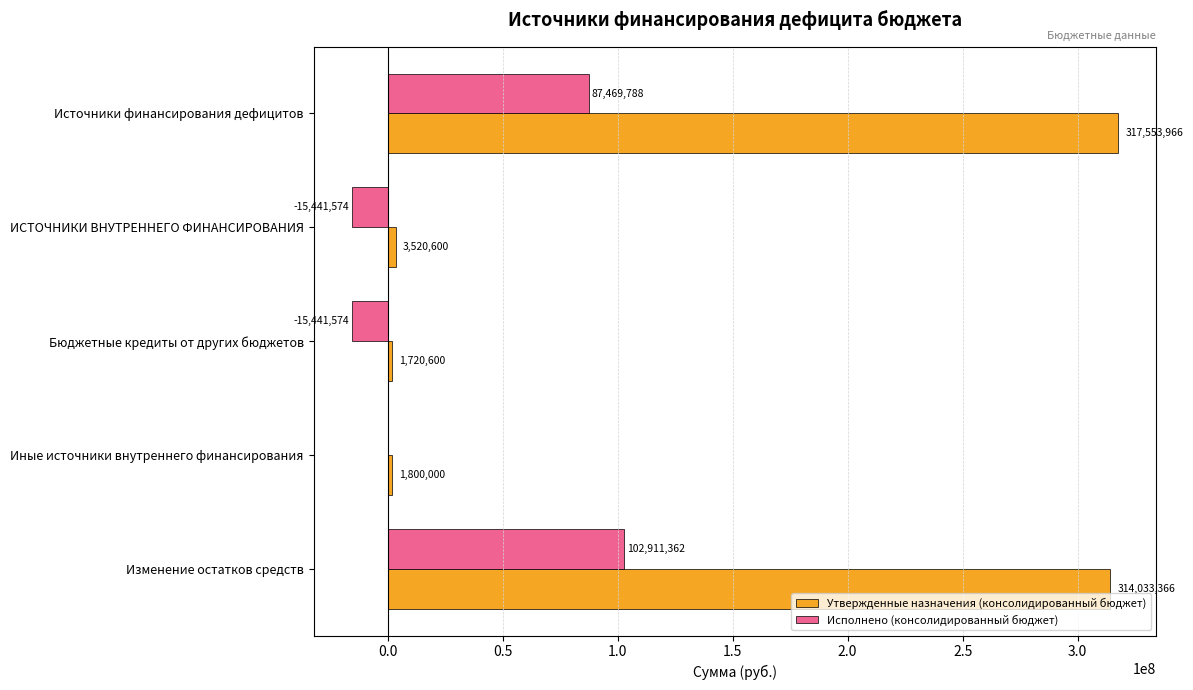

Between Источники финансирования дефицитов and Иные источники внутреннего финансирования, which series saw the biggest shift?

Утвержденные назначения (консолидированный бюджет)